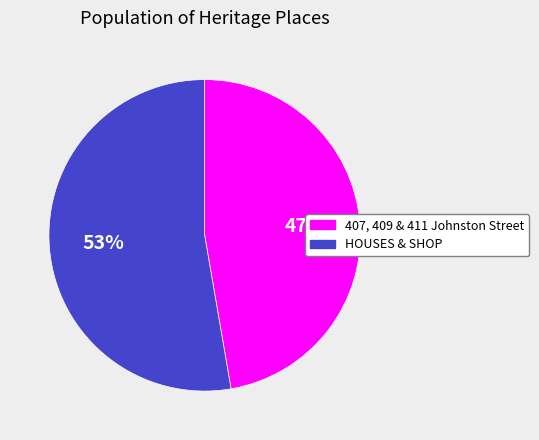

True or false: 407, 409 & 411 Johnston Street accounts for 47% of the total.

True